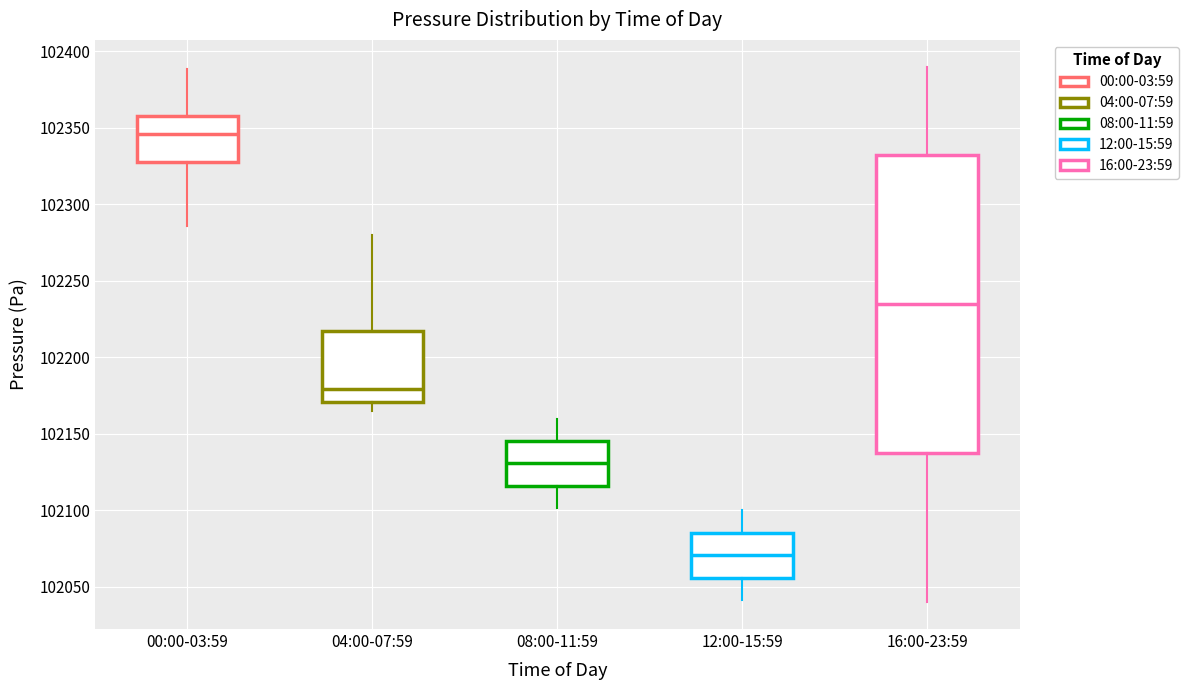

Reading left to right, transcribe this box plot: for each box, give where its median line is, the range the box spans, and where its two whiskers end, as read against the y-axis. The values are not printed on the chart, so give them approximately, as read against the axis.

00:00-03:59: median 102345, box 102330 to 102360, whiskers 102285 to 102390
04:00-07:59: median 102180, box 102170 to 102215, whiskers 102165 to 102280
08:00-11:59: median 102130, box 102115 to 102145, whiskers 102100 to 102160
12:00-15:59: median 102070, box 102055 to 102085, whiskers 102040 to 102100
16:00-23:59: median 102235, box 102140 to 102335, whiskers 102040 to 102390